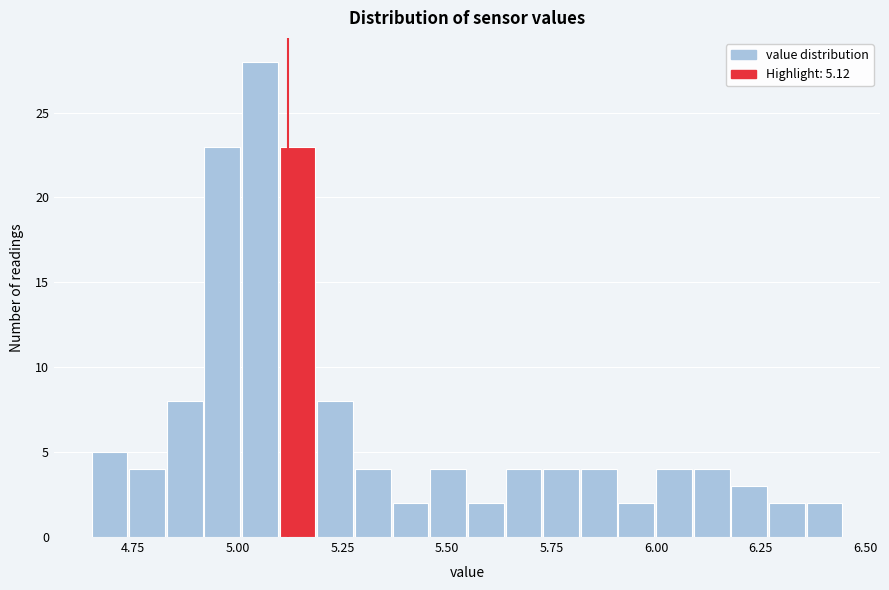

Read against the x-axis, roughly where is the centre of the tallest bar?

5.05